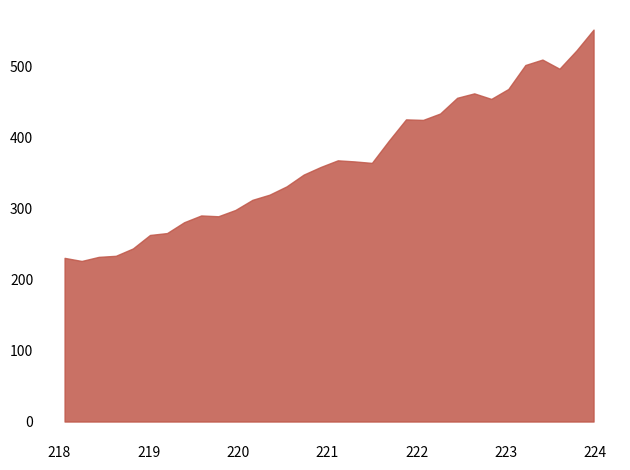

Does the chart display data point markers on the line(s)?

No